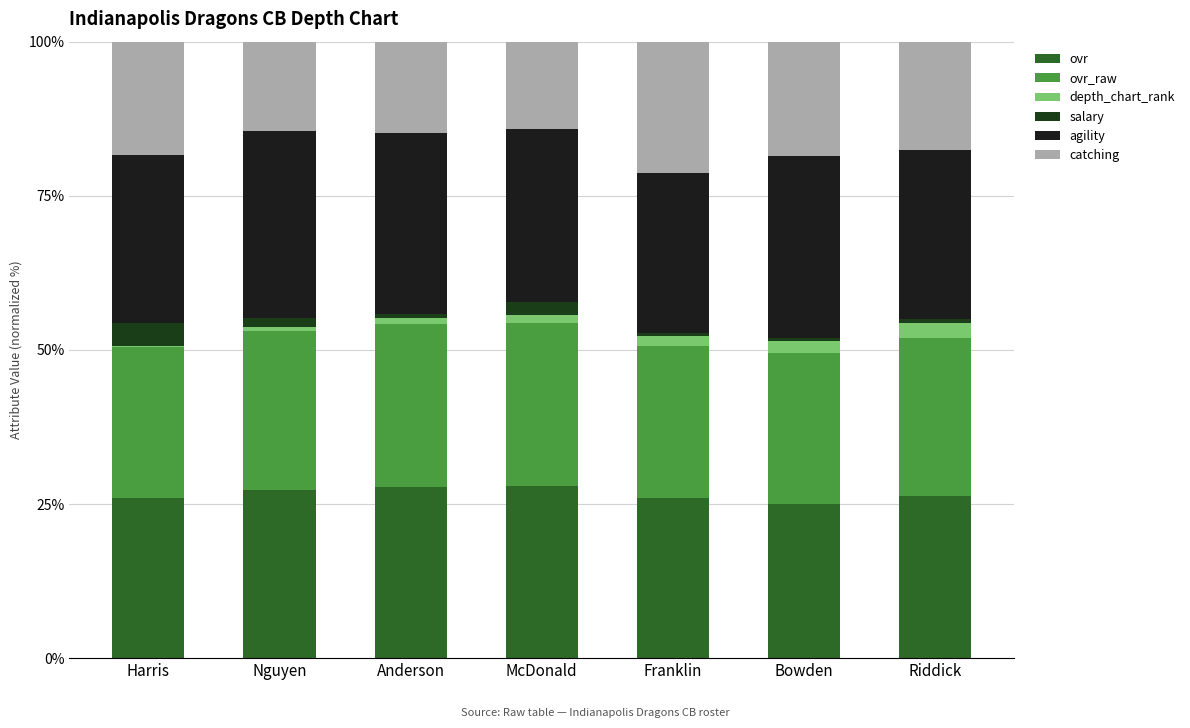

Which series has the widest spread of values?

catching